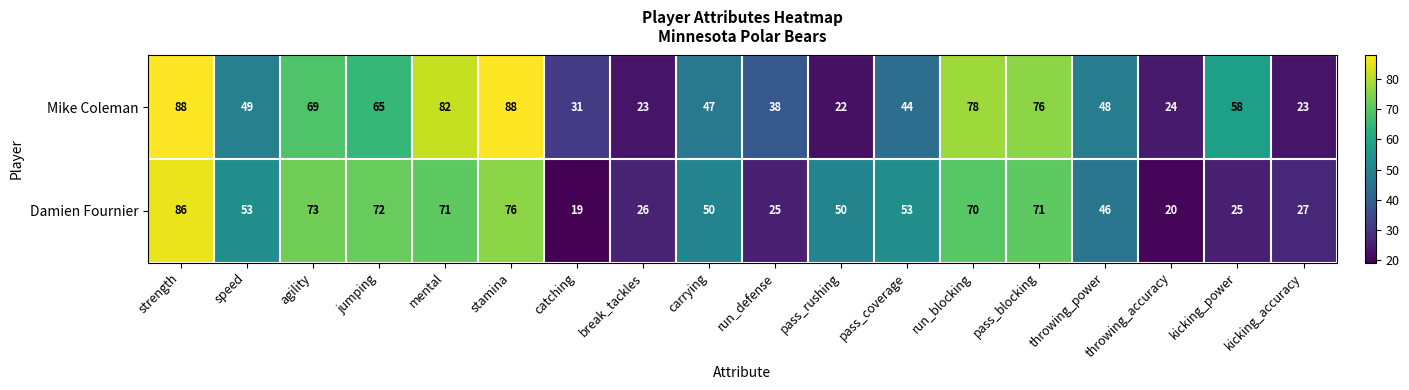

Where does the Mike Coleman series first go above 49?

strength